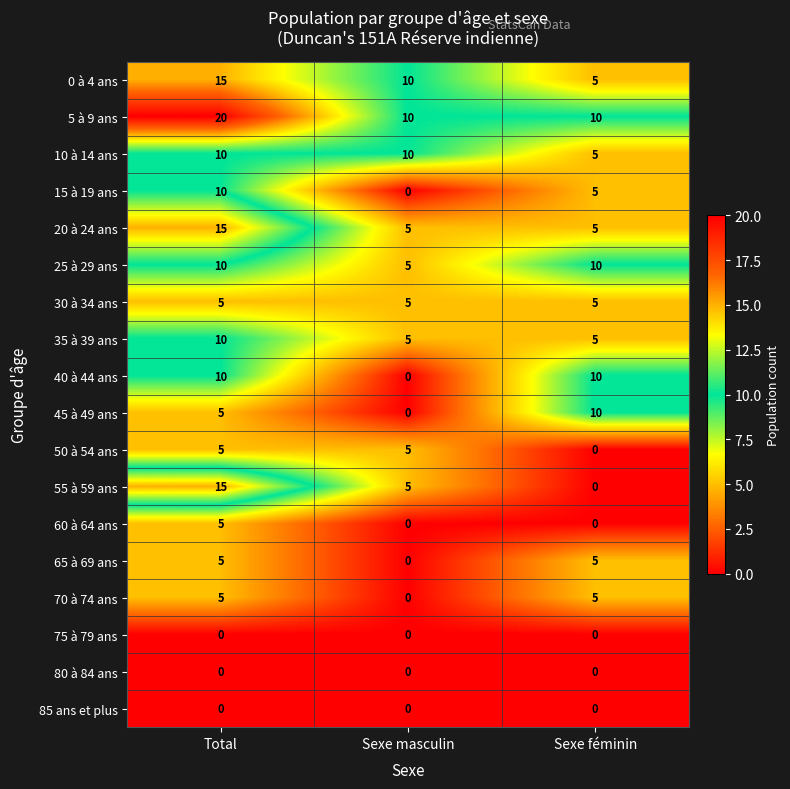

What is the approximate value of 50 à 54 ans at Sexe masculin?

5